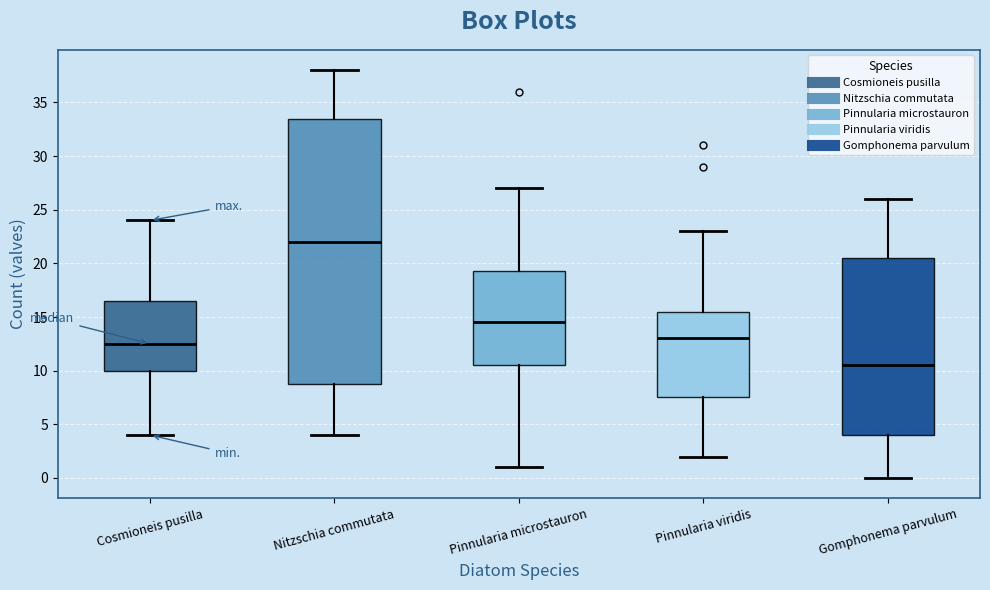

Which box has the lowest median line?

Gomphonema parvulum